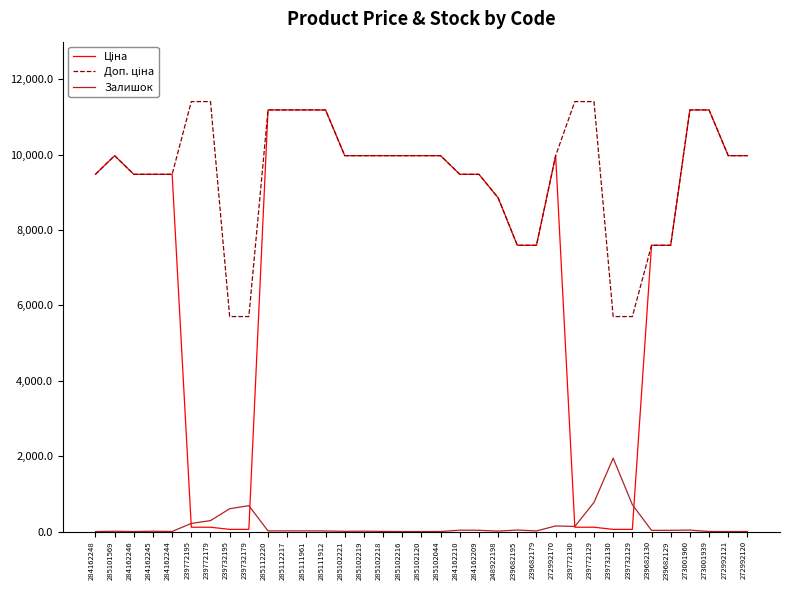

What is the greatest value displayed?

11410.0